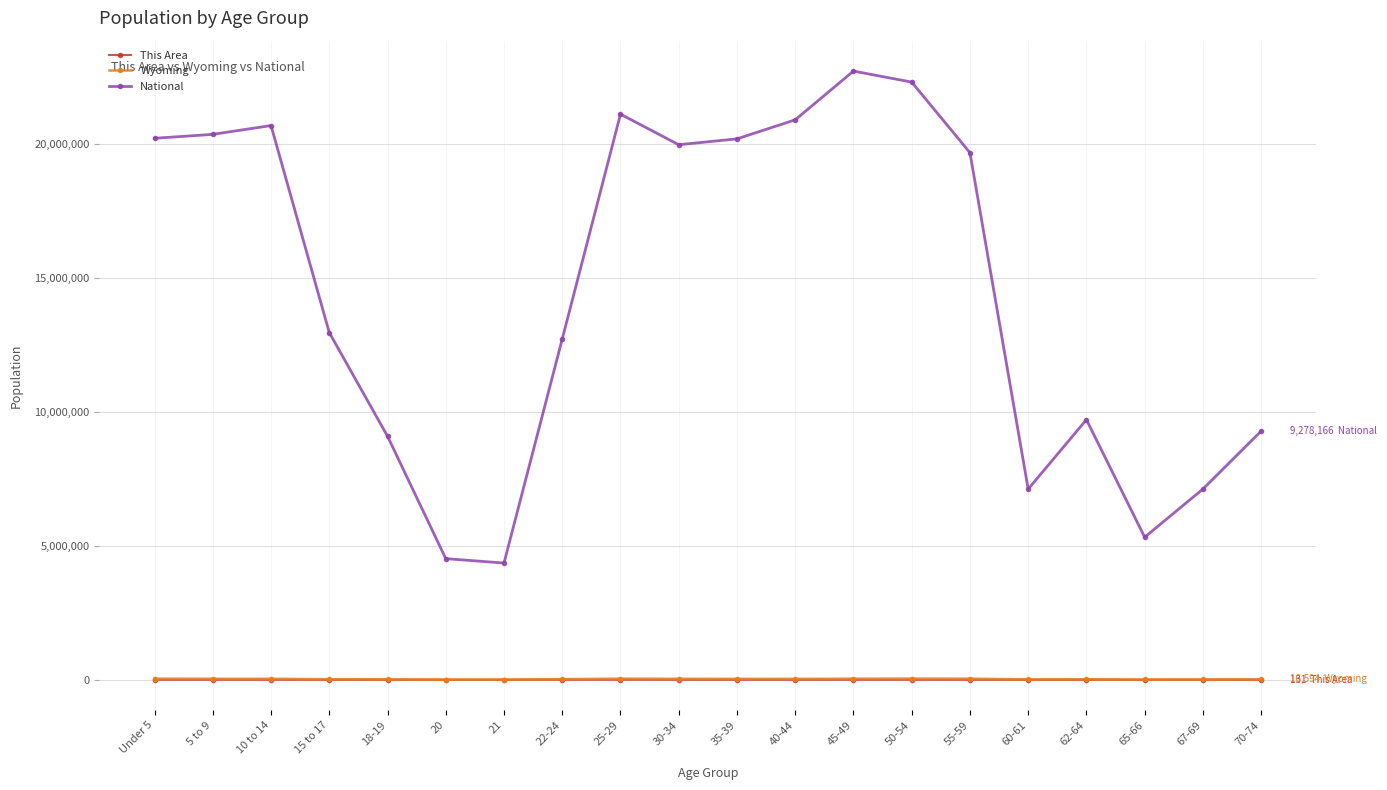

What position from the right is 30-34?

11